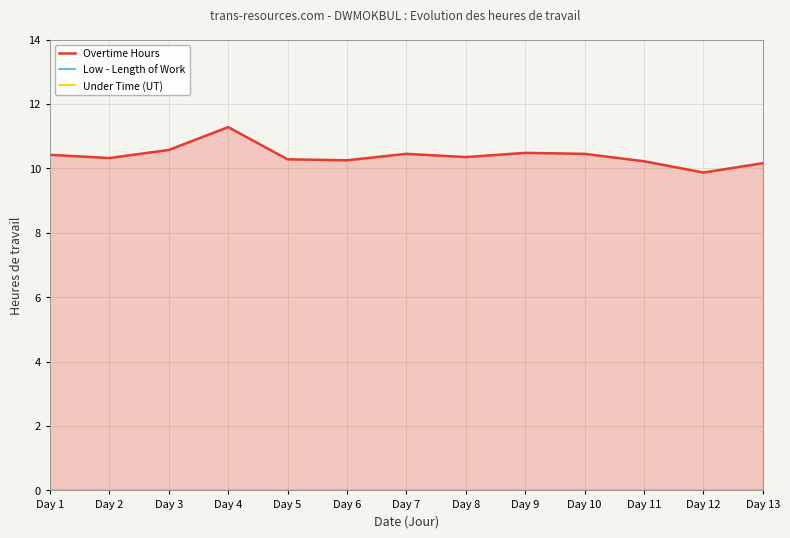

True or false: Under Time (UT) has more than 2 interior local peaks.

False